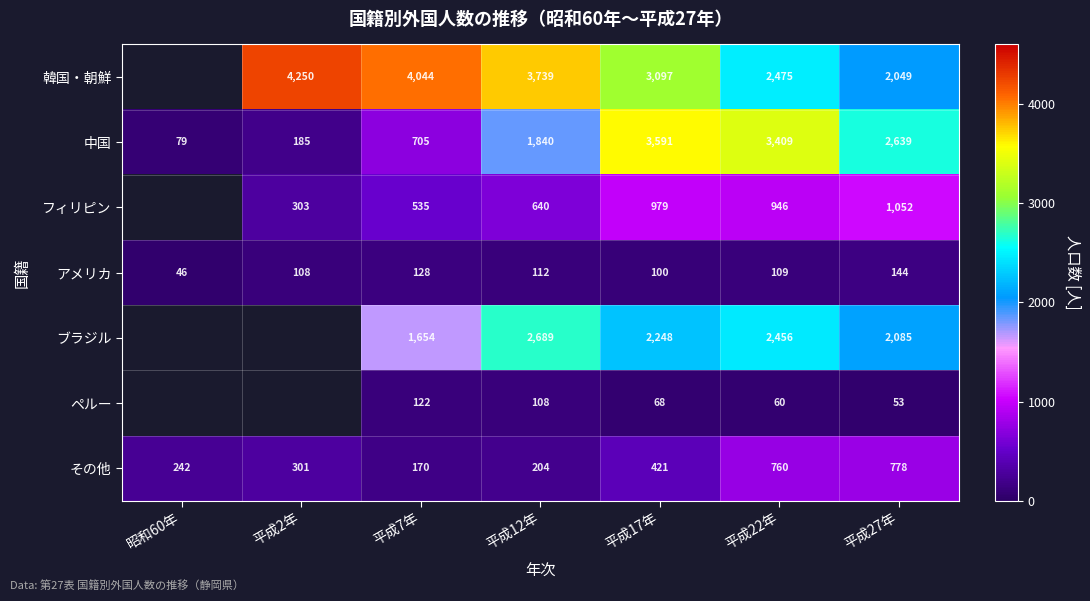

Which category has the lowest value in the 中国 series?

昭和60年